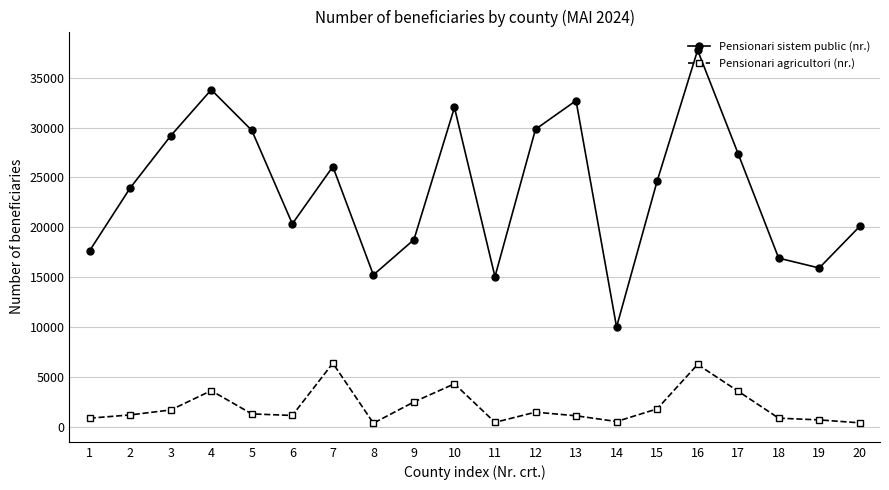

What is the maximum value for Pensionari sistem public (nr.)?

37762